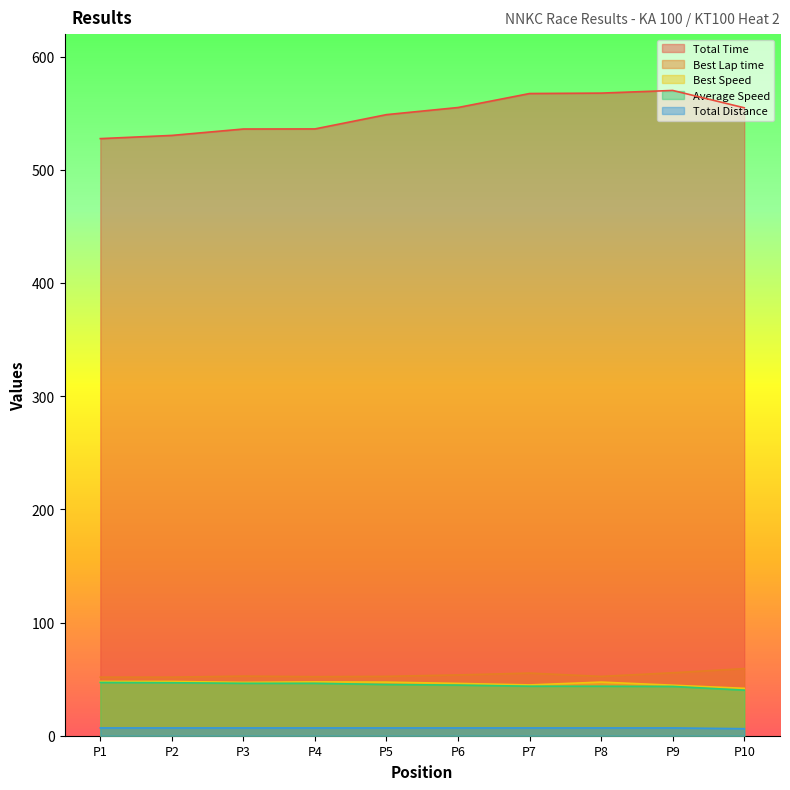

What is the sum of the Total Distance values at P7 and P4?

13.8